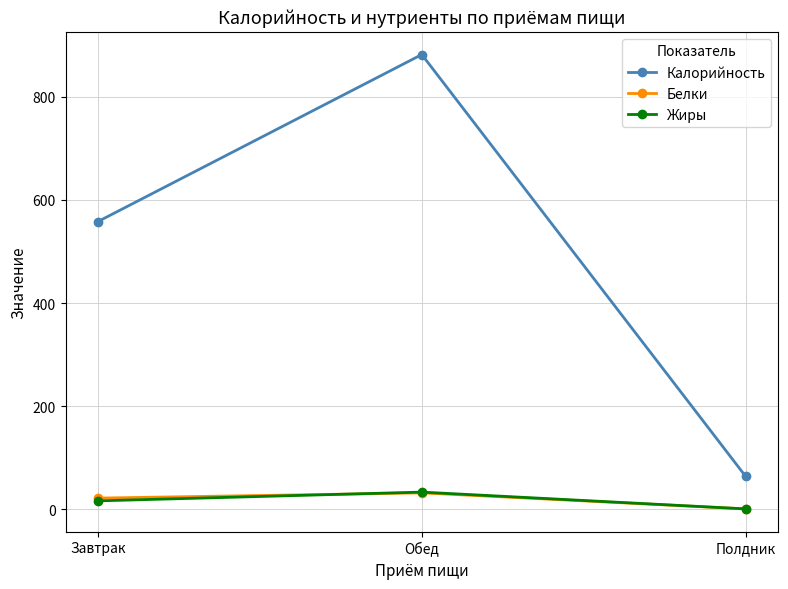

Reading left to right, extract all data points from this chart.

Калорийность: 558.1	882.0	64.0
Белки: 21.9	32.0	1.0
Жиры: 16.6	33.6	1.0